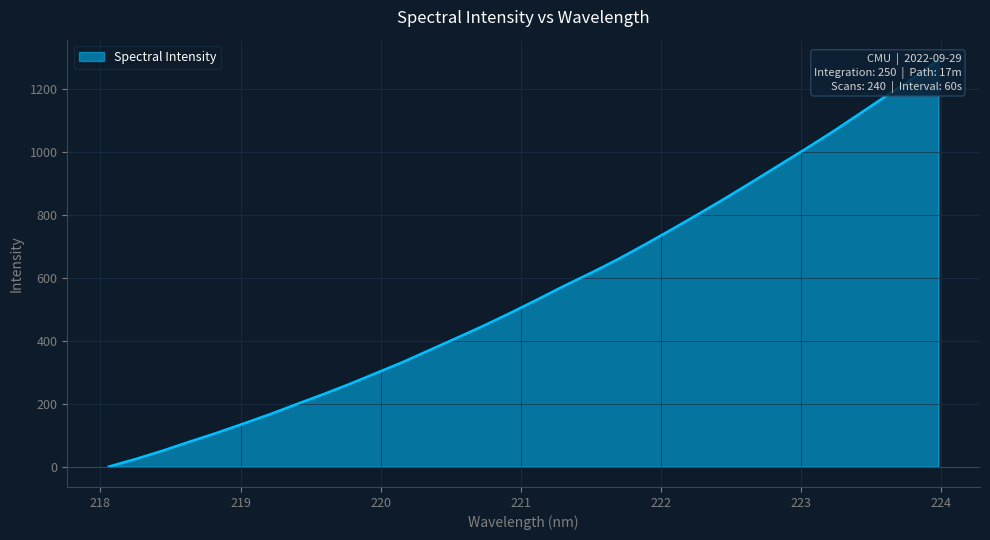

What is the label of the 27th point from the right?

219.0156